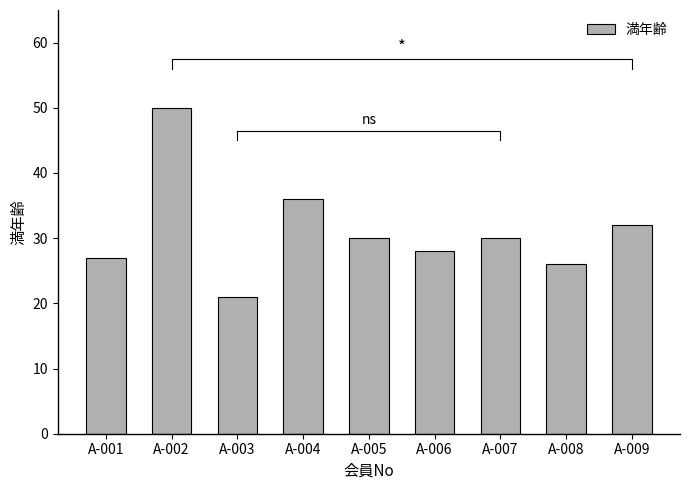

What is the difference between the values at A-009 and A-002?

18